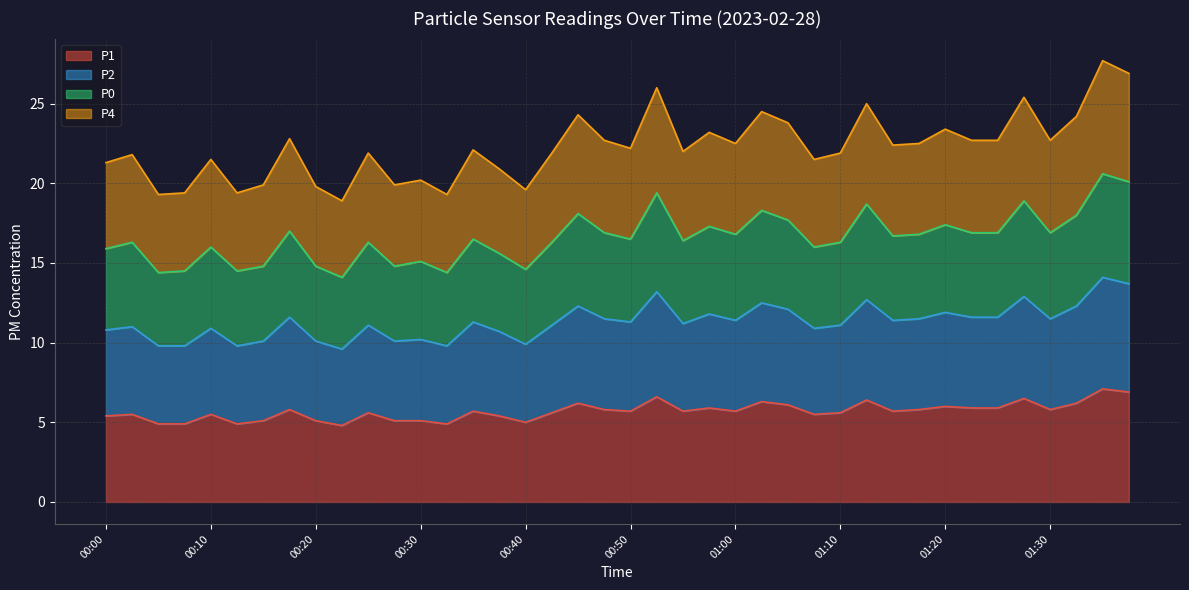

In P1, how many points are lower than both neighbors (excluding endpoints)?

10